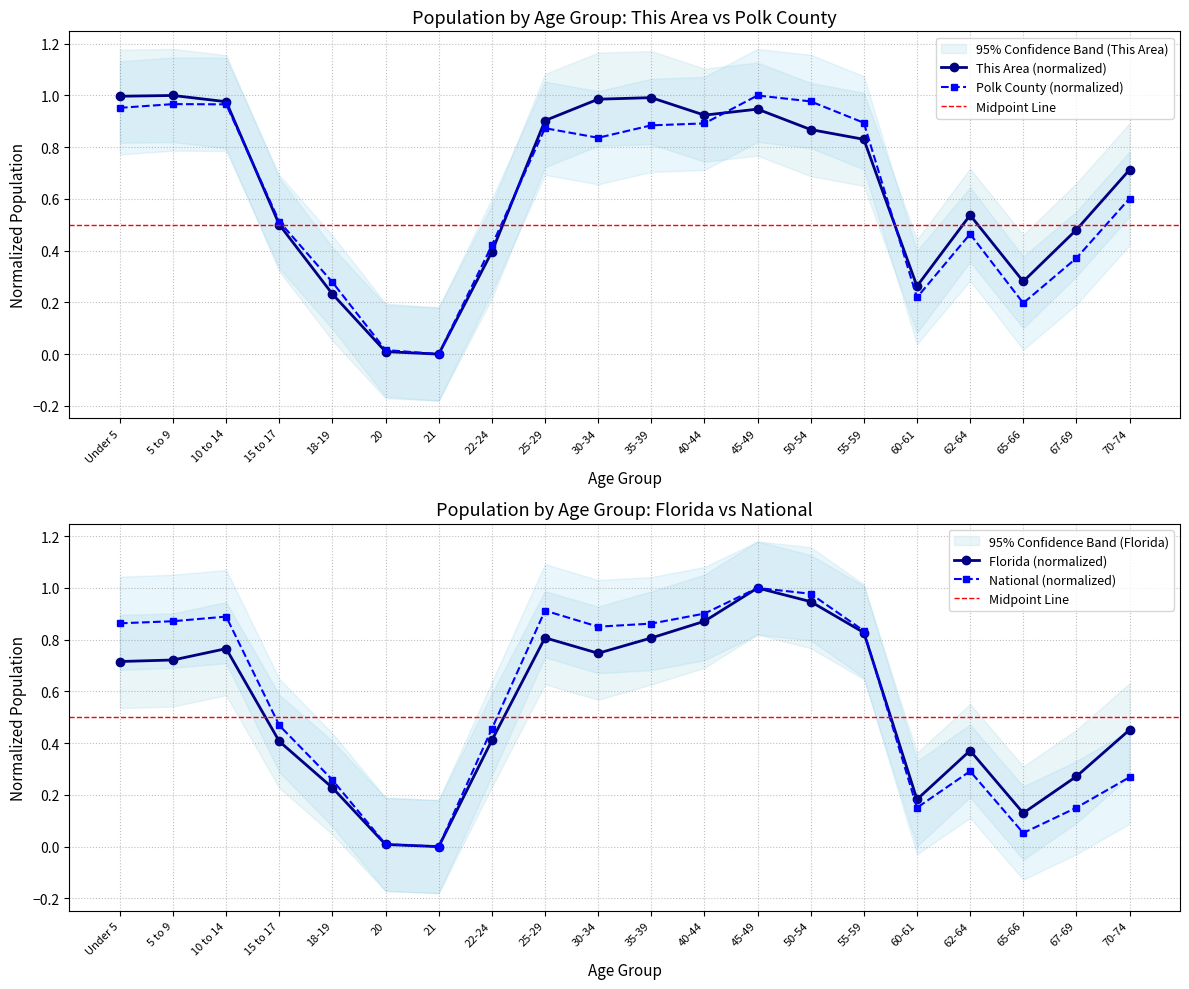

What is the label of the 7th point from the left?

21